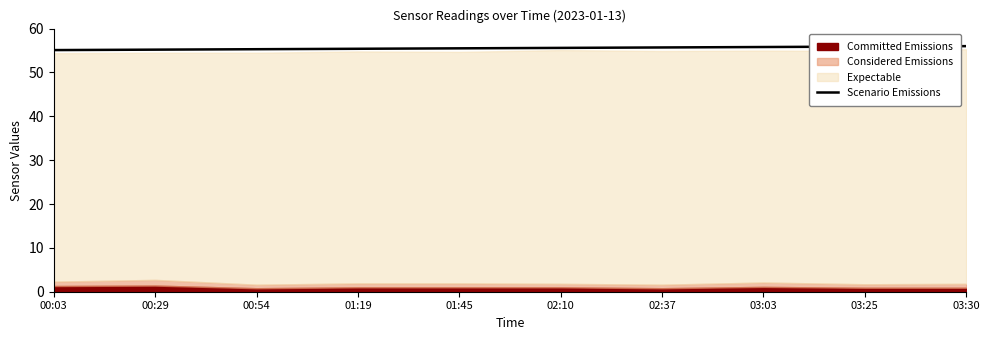

What is the difference between the second highest and minimum values?

0.8